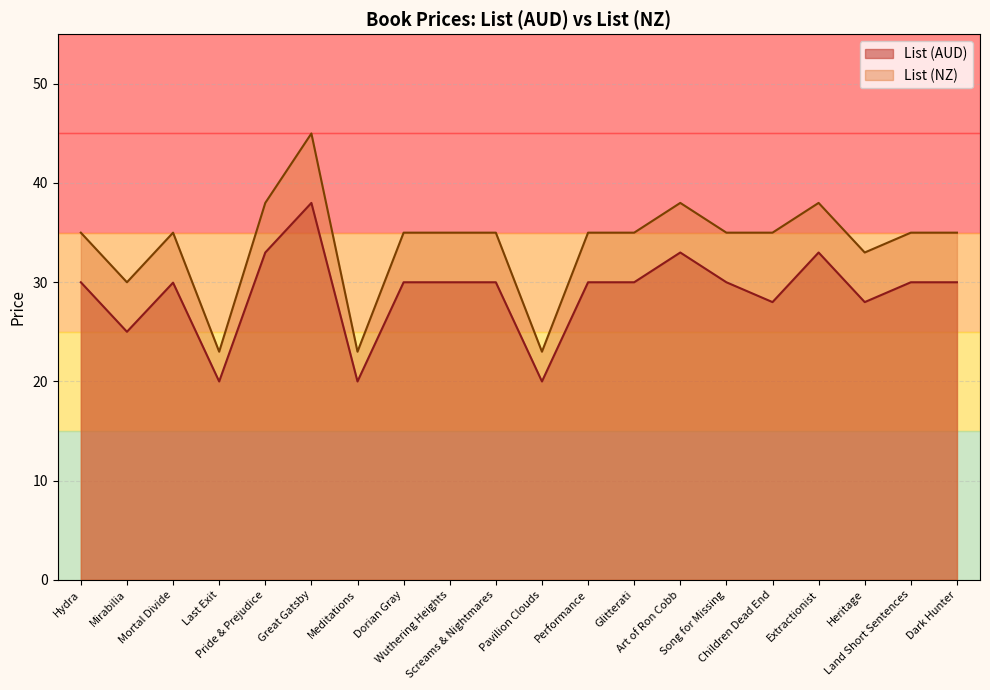

What is the spread (max minus min) of values at Pride & Prejudice?

5.0